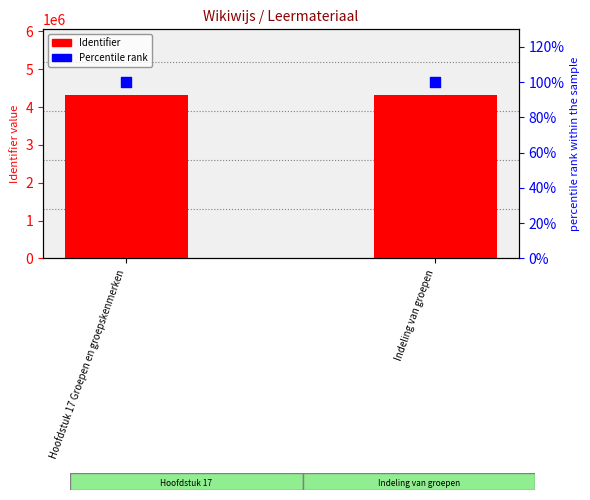

Which series has the largest total across all categories?

Identifier